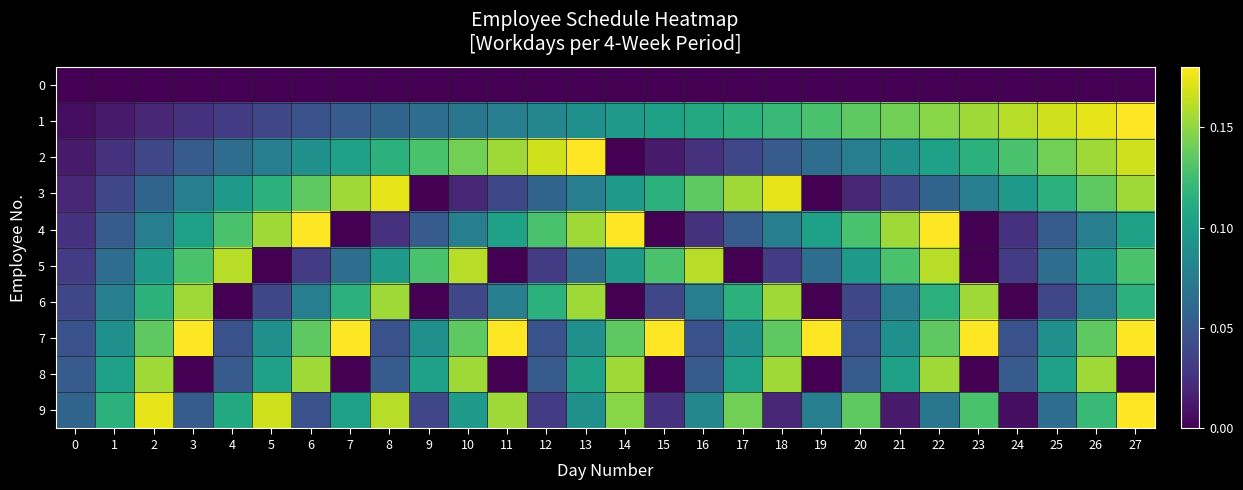

Which series changed the most between 2 and 16?

8